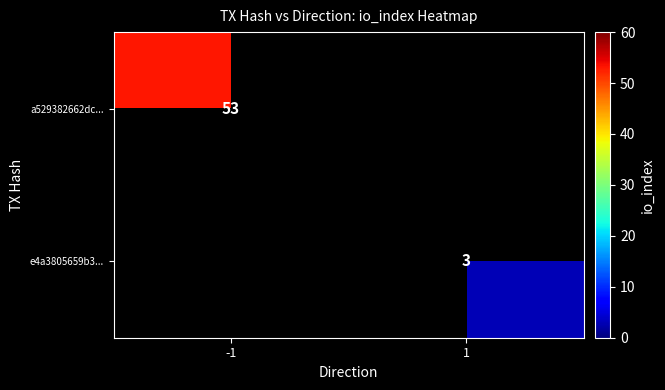

True or false: a529382662dc... has a value of 53 at -1.

True